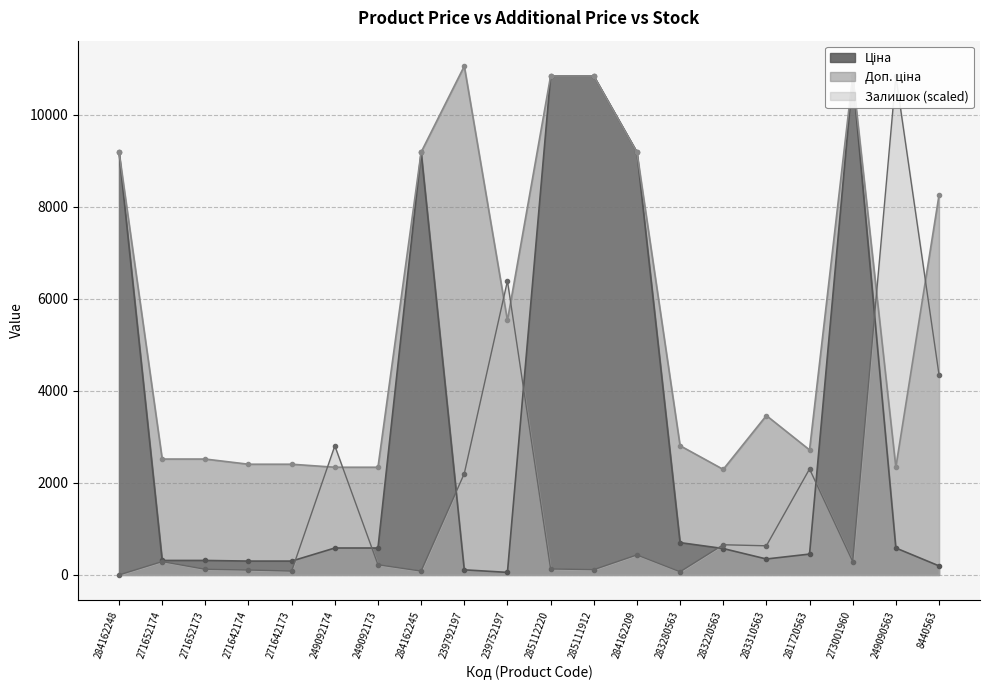

Reading right to left, extract all data points from this chart.

Ціна: 196.4	584.9	10840.1	452.7	346.3	573.2	701.9	9185.1	10840.1	10840.1	55.3	110.5	9185.1	584.9	584.9	300.6	300.6	314.7	314.7	9185.1
Доп. ціна: 8248.8	2339.7	10840.1	2716.4	3462.7	2292.9	2807.6	9185.1	10840.1	10840.1	5528.0	11055.0	9185.1	2339.7	2339.7	2405.2	2405.2	2517.5	2517.5	9185.1
Залишок: 4352.8	10840.1	289.7	2302.2	632.7	655.6	68.6	434.5	114.3	129.6	6388.2	2203.1	83.9	221.1	2805.3	83.9	106.7	122.0	289.7	0.0